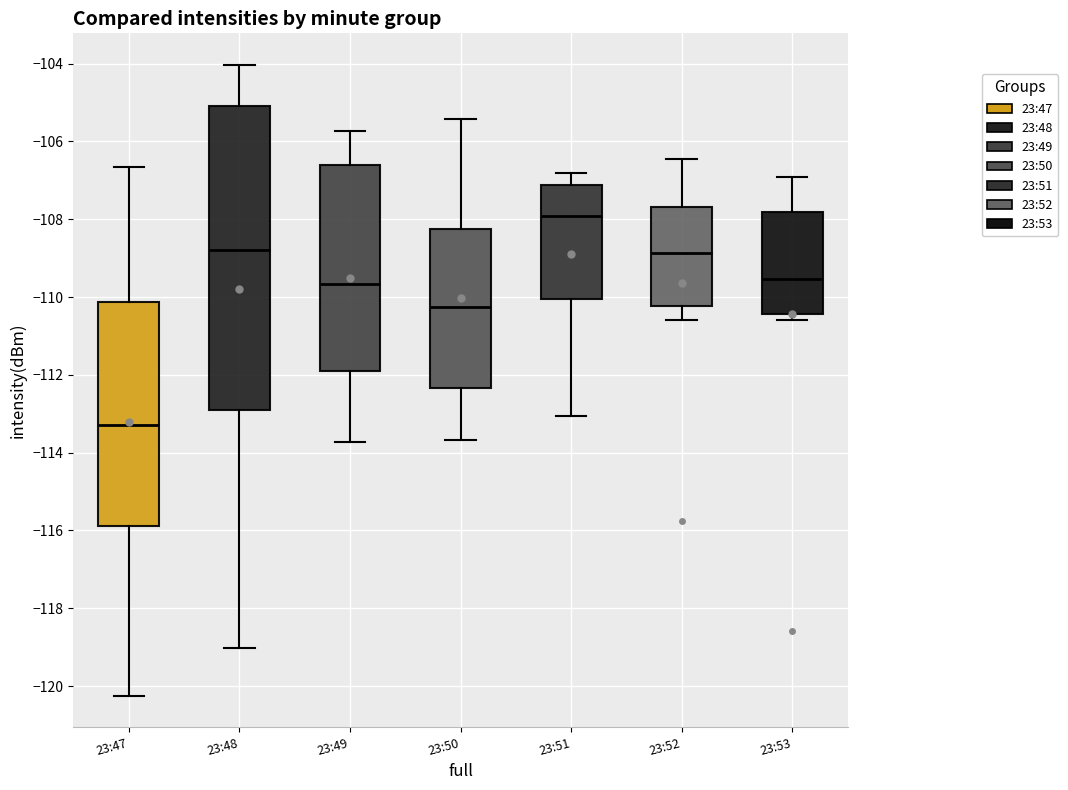

Reading left to right, transcribe this box plot: for each box, give where its median line is, the range the box spans, and where its two whiskers end, as read against the y-axis. The values are not printed on the chart, so give them approximately, as read against the axis.

23:47: median -113.2, box -115.8 to -110.2, whiskers -120.2 to -106.6
23:48: median -108.8, box -112.8 to -105.0, whiskers -119.0 to -104.0
23:49: median -109.6, box -112.0 to -106.6, whiskers -113.8 to -105.8
23:50: median -110.2, box -112.4 to -108.2, whiskers -113.6 to -105.4
23:51: median -108.0, box -110.0 to -107.2, whiskers -113.0 to -106.8
23:52: median -108.8, box -110.2 to -107.6, whiskers -110.6 to -106.4
23:53: median -109.6, box -110.4 to -107.8, whiskers -110.6 to -107.0